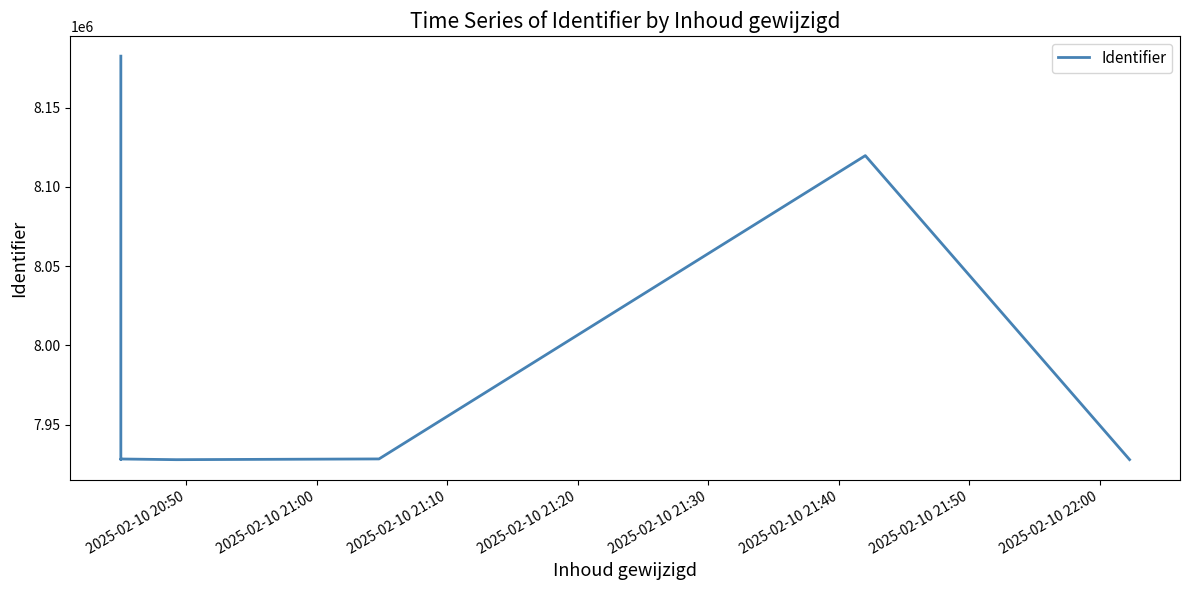

What is the average value?

7965290